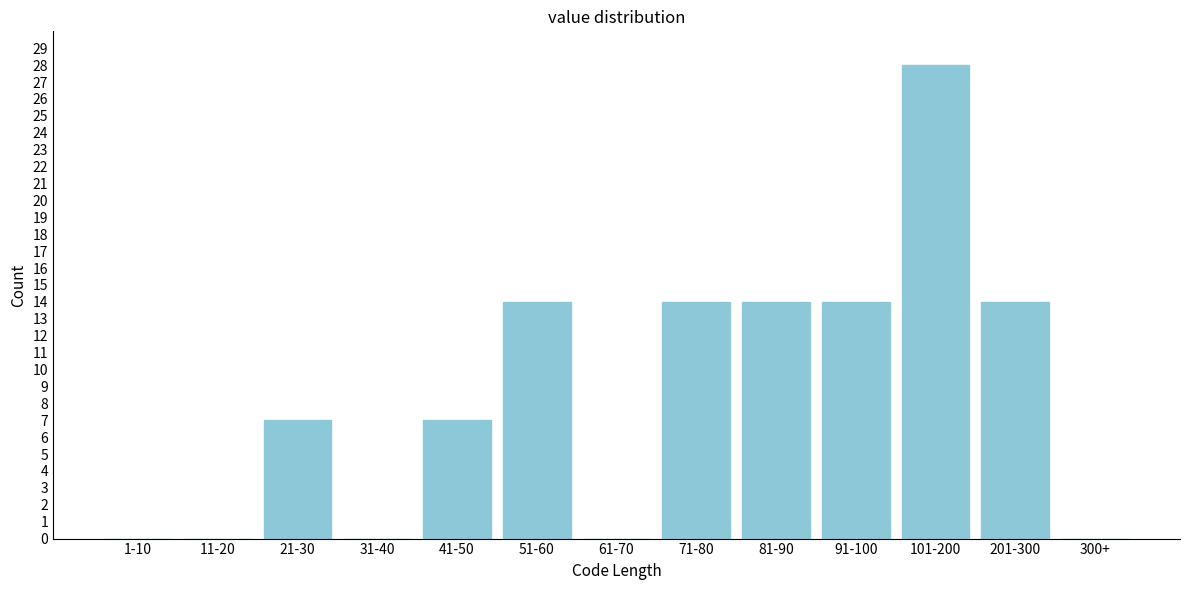

Reading left to right, what are all the values shown in this chart?

1-10=0	11-20=0	21-30=7	31-40=0	41-50=7	51-60=14	61-70=0	71-80=14	81-90=14	91-100=14	101-200=28	201-300=14	300+=0